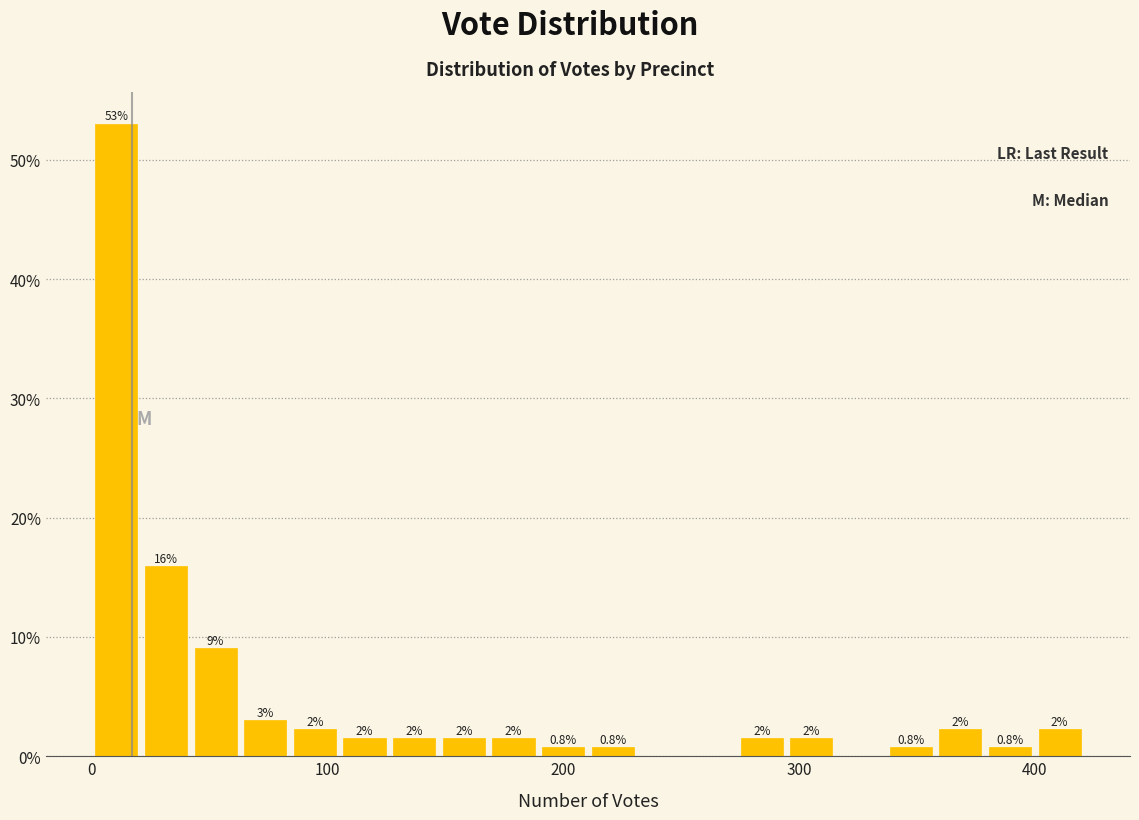

Around what value on the x-axis is the tallest bar? Give the approximate position of its centre, as read against the axis.

10